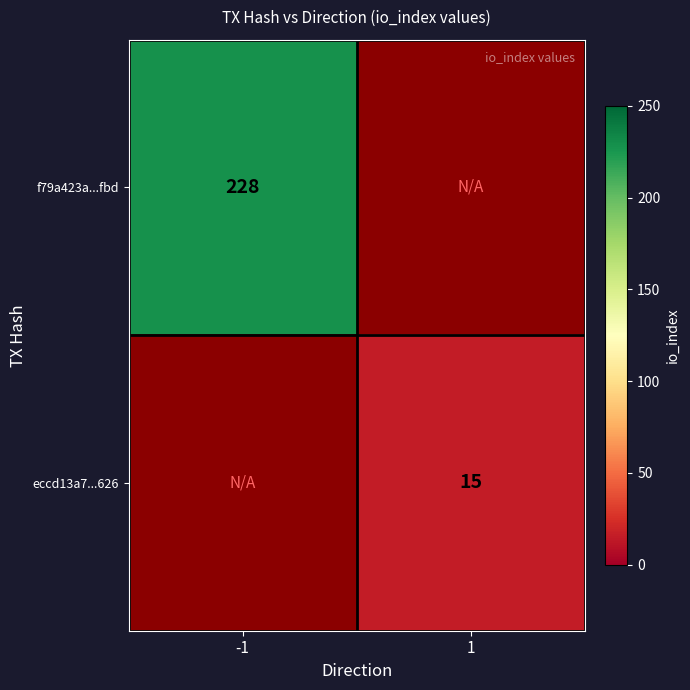

True or false: eccd13a7...626 has a value of 15 at 1.

True